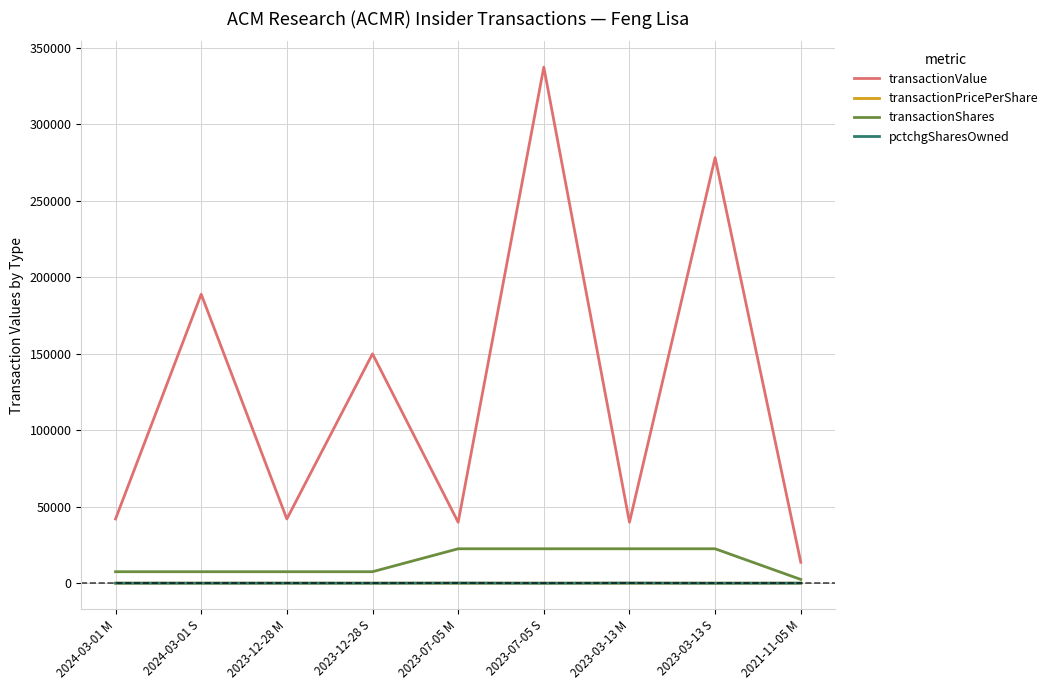

In transactionPricePerShare, how many points are lower than both neighbors (excluding endpoints)?

3